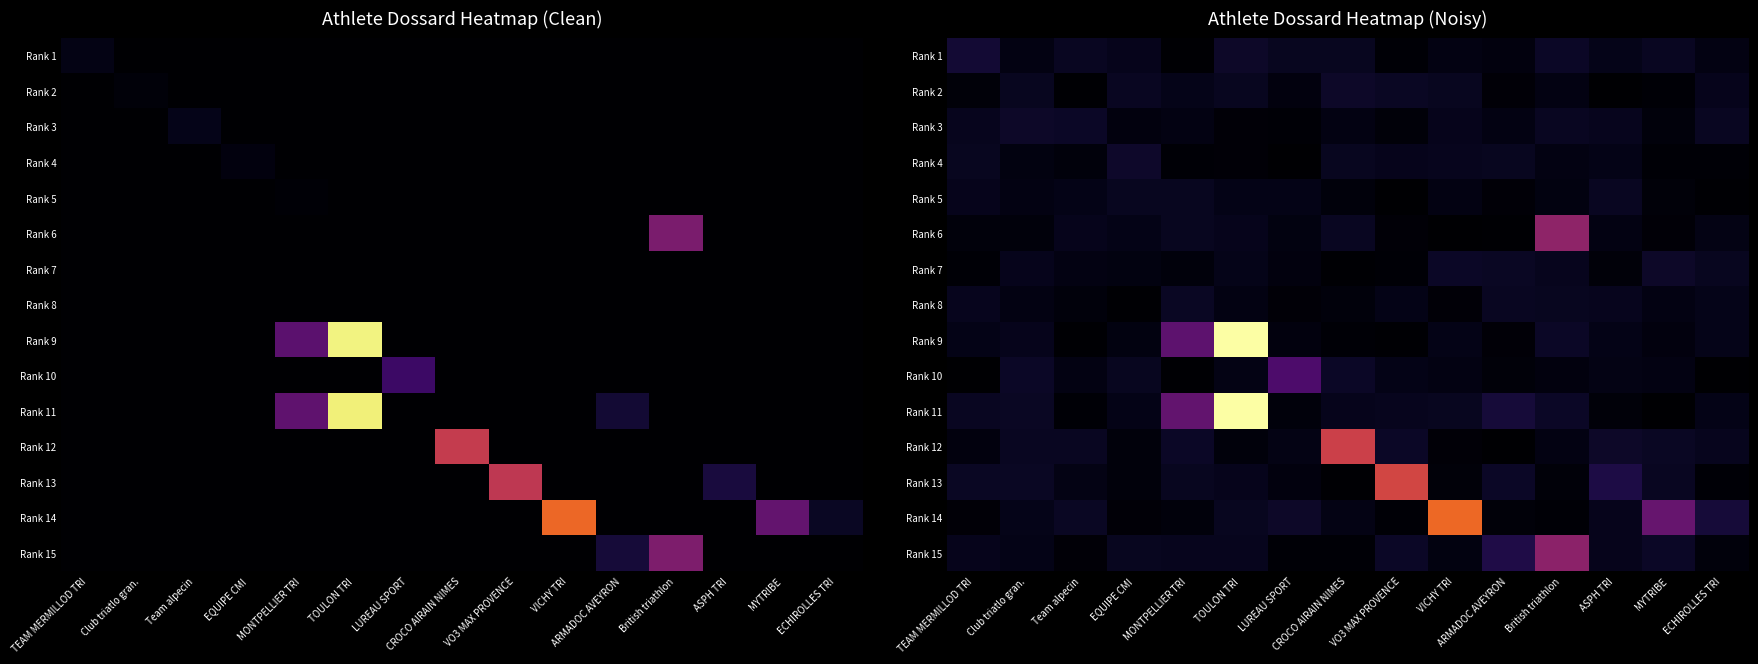

How many values in the Rank 5 series are below 3?

5